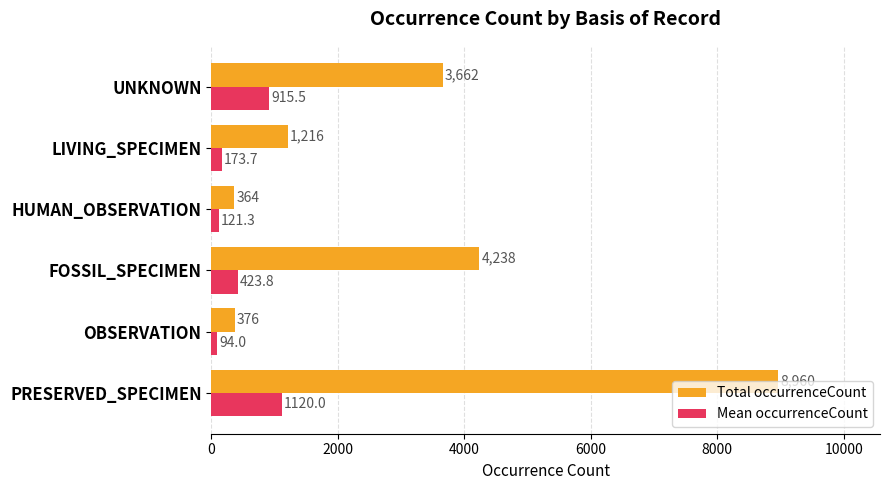

Which series has the largest total across all categories?

Total occurrenceCount